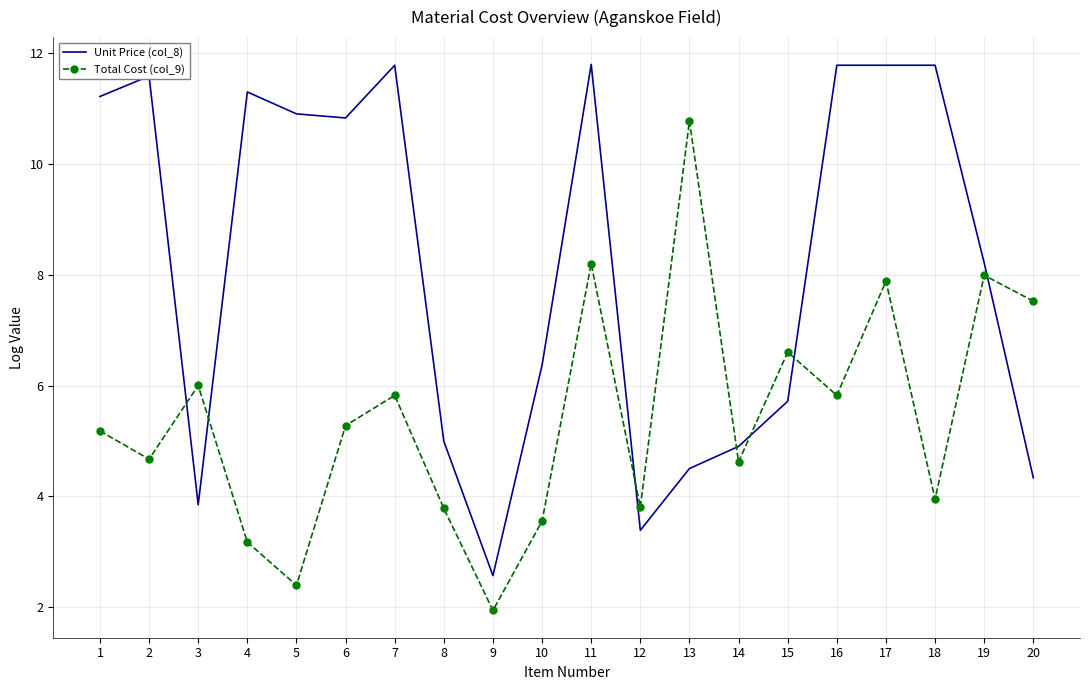

What is the smallest value displayed?

1.9